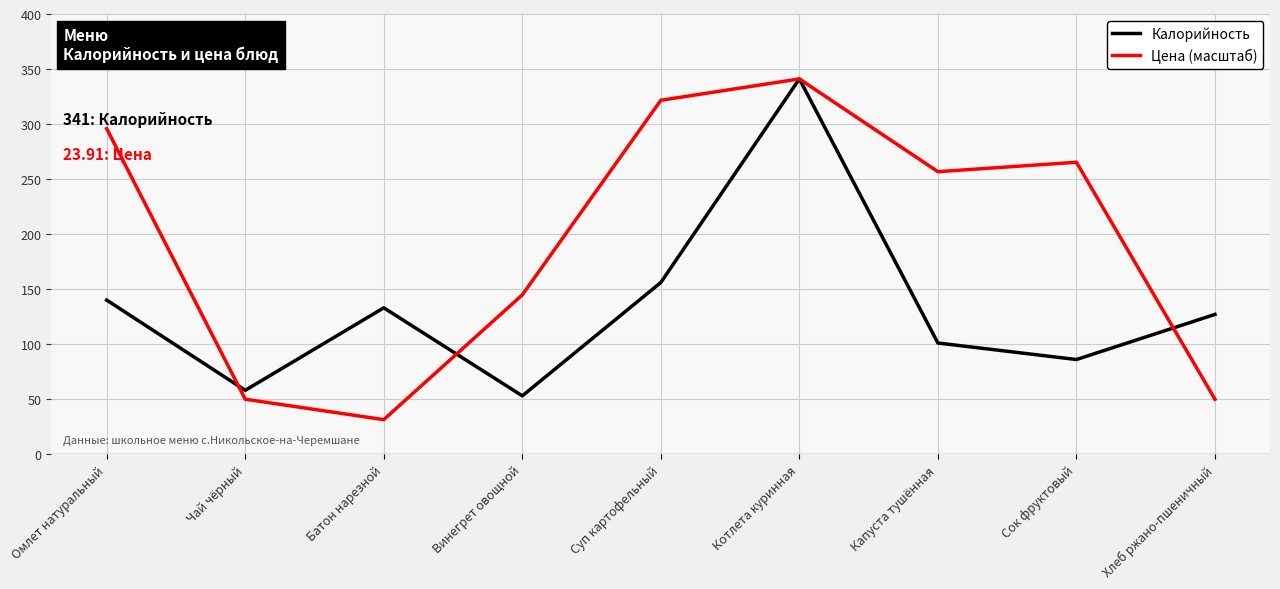

Rank the series at Капуста тушённая from lowest to highest value.

Калорийность, Цена (масштаб)